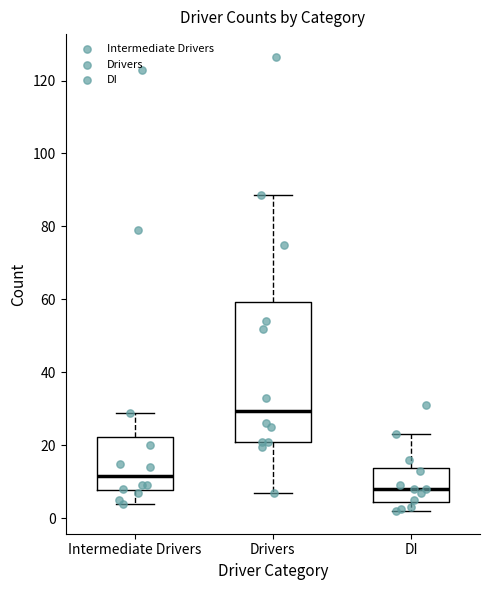

Reading left to right, read every box against the y-axis: the position of its median line, the range the box covers, and the ends of its whiskers. The values are not printed on the chart, so give them approximately, as read against the axis.

Intermediate Drivers: median 12, box 8 to 22, whiskers 4 to 30
Drivers: median 30, box 22 to 60, whiskers 8 to 88
DI: median 8, box 4 to 14, whiskers 2 to 24